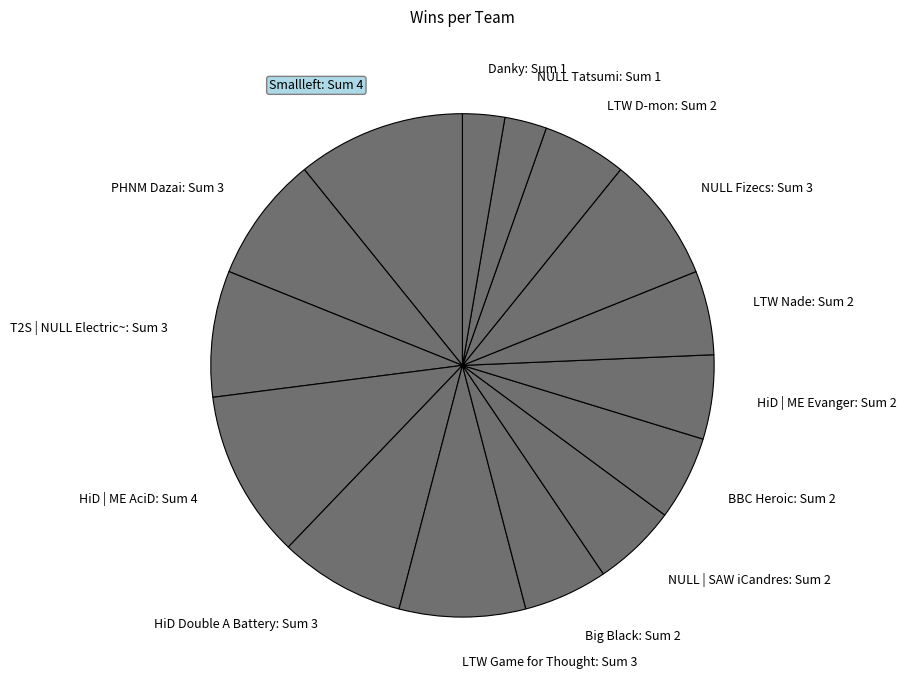

Approximately how many times larger is the value at Smallleft: Sum 4 compared to LTW Nade: Sum 2?

2.0